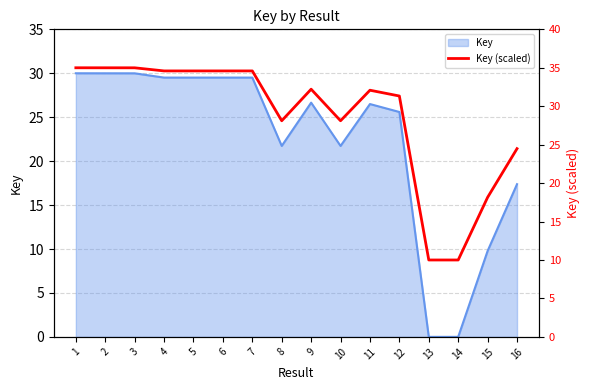

What is the average value?

28.6